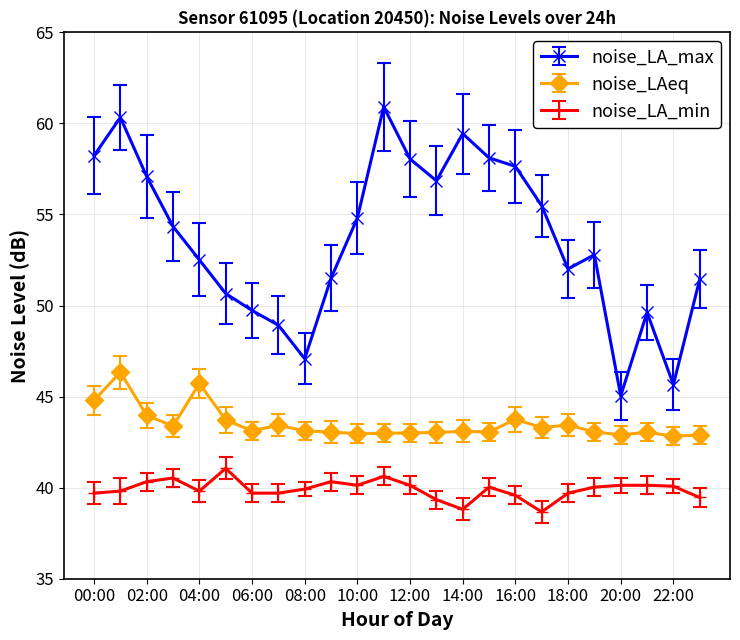

True or false: noise_LAeq has more than 2 interior local peaks.

True